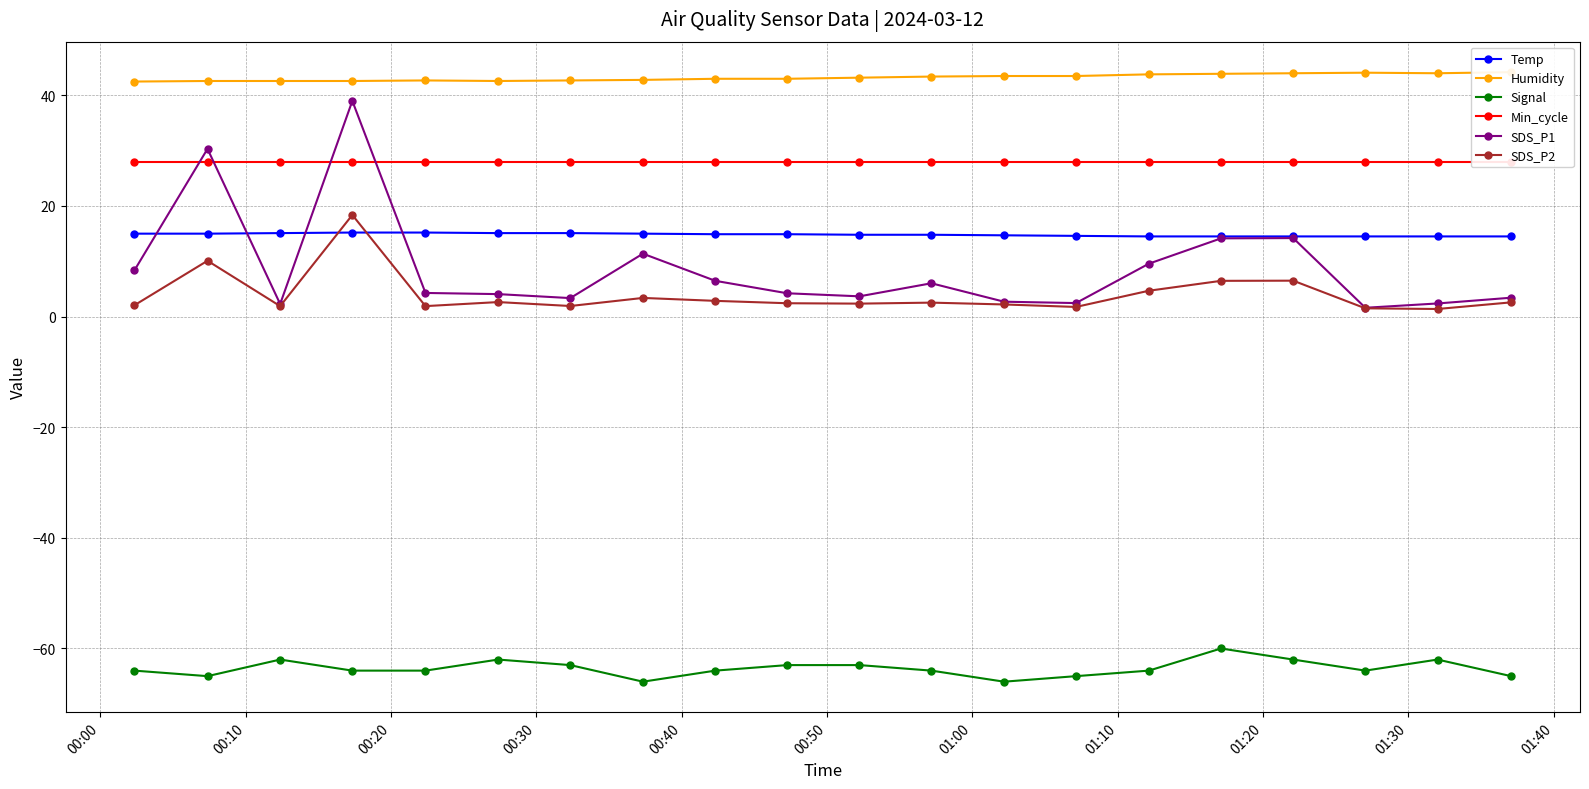

True or false: Signal and Temp cross at least once.

False